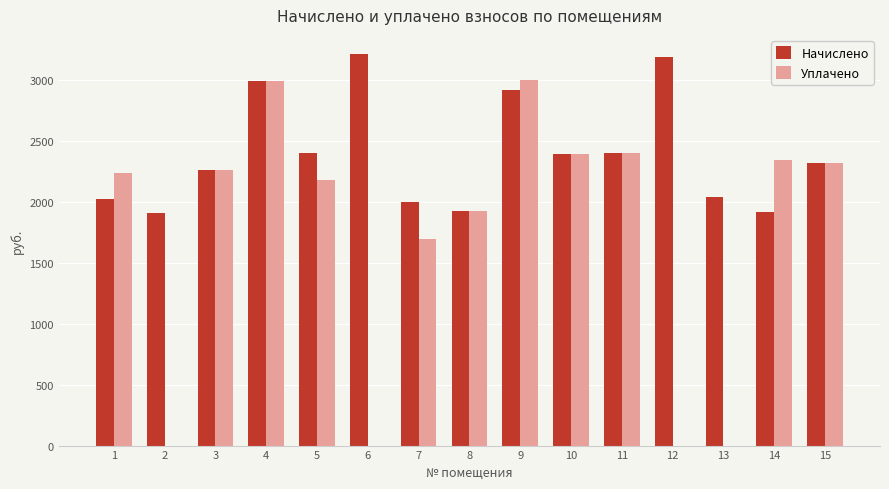

What is the maximum value for Уплачено?

3000.0